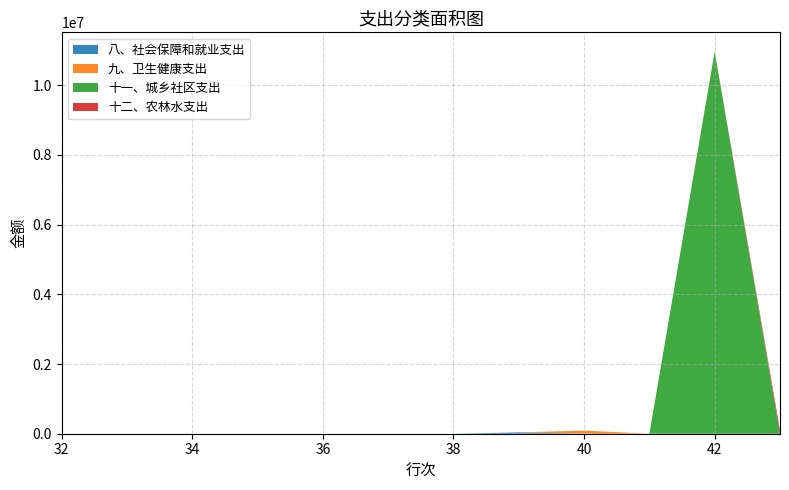

Reading left to right, transcribe all the data shown in this chart.

八、社会保障和就业支出: 八、社会保障和就业支出=0.0	九、卫生健康支出=37832.0	十一、城乡社区支出=37832.0	十二、农林水支出=37832.0
九、卫生健康支出: 八、社会保障和就业支出=0.0	九、卫生健康支出=90142.9	十一、城乡社区支出=90142.9	十二、农林水支出=90142.9
十一、城乡社区支出: 八、社会保障和就业支出=0.0	九、卫生健康支出=10967953.2	十一、城乡社区支出=10967953.2	十二、农林水支出=10967953.2
十二、农林水支出: 八、社会保障和就业支出=0.0	九、卫生健康支出=101480.0	十一、城乡社区支出=101480.0	十二、农林水支出=101480.0